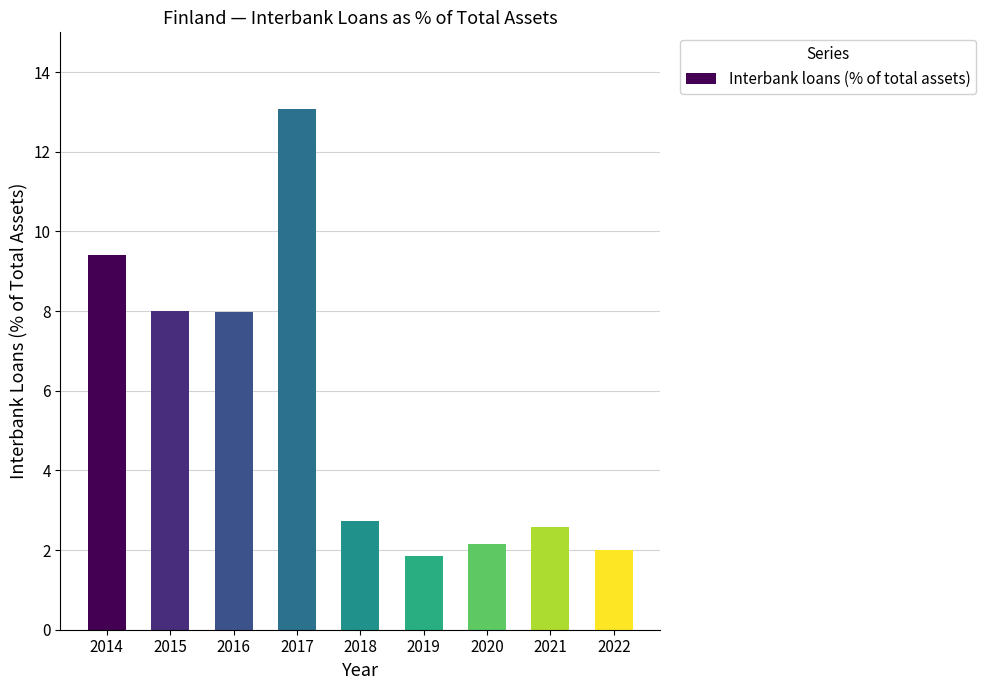

Reading left to right, extract all data points from this chart.

2014=9.4	2015=8.0	2016=8.0	2017=13.1	2018=2.7	2019=1.8	2020=2.2	2021=2.6	2022=2.0